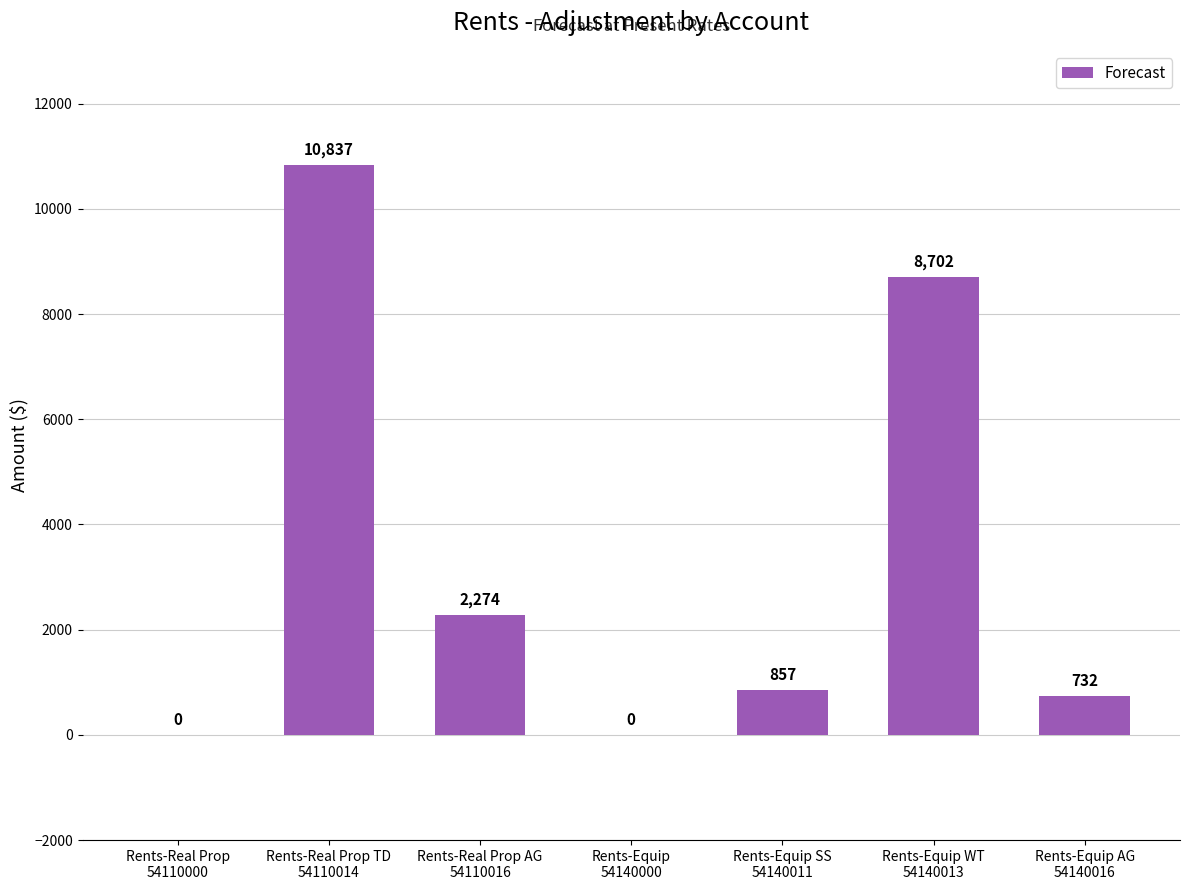

What is the greatest value displayed?

10837